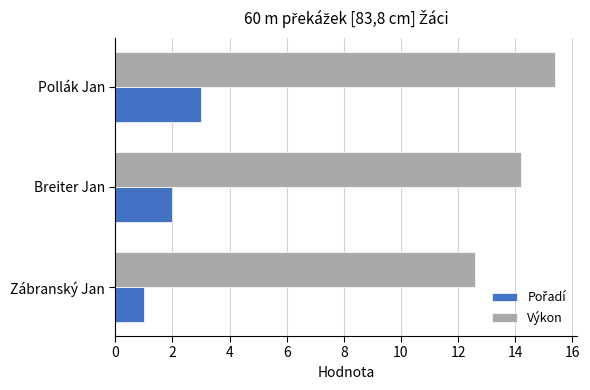

Which series has the largest total across all categories?

Výkon